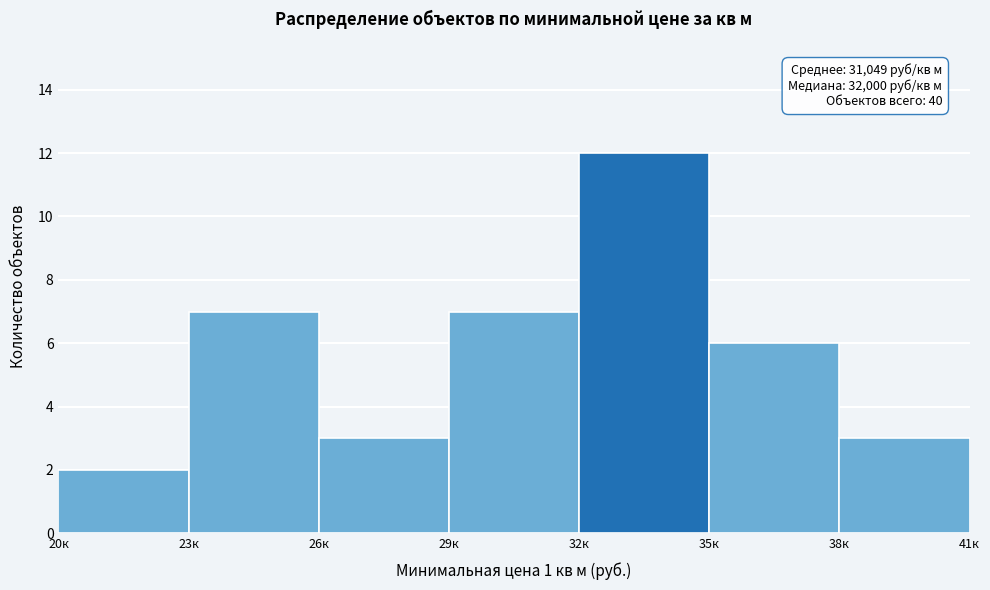

Reading left to right, list all the values displayed in this chart.

20к=2	23к=7	26к=3	29к=7	32к=12	35к=6	38к=3